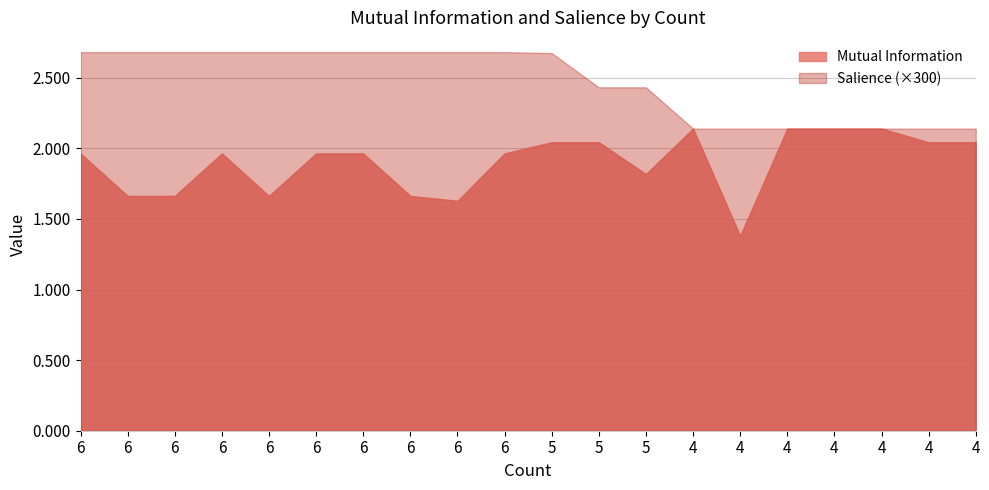

Which series has the largest total across all categories?

Salience (×300)